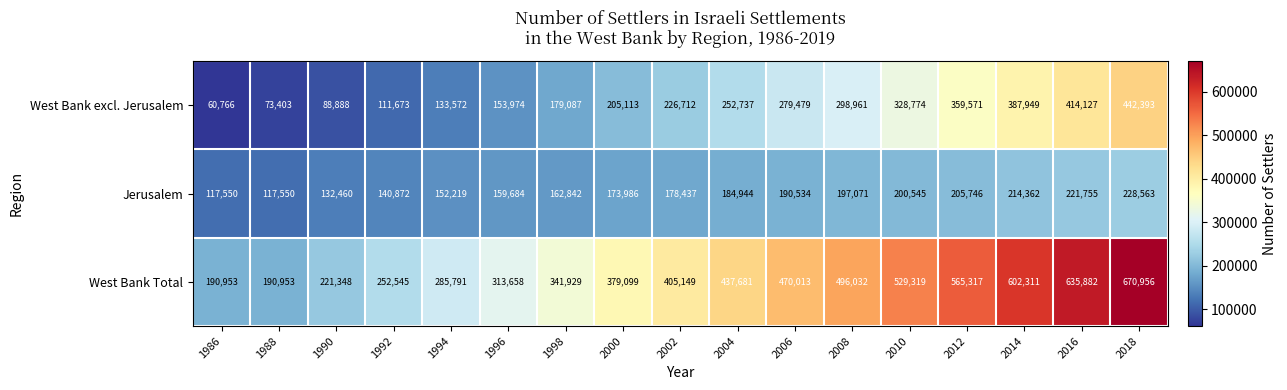

What is the maximum value for West Bank excl. Jerusalem?

442393